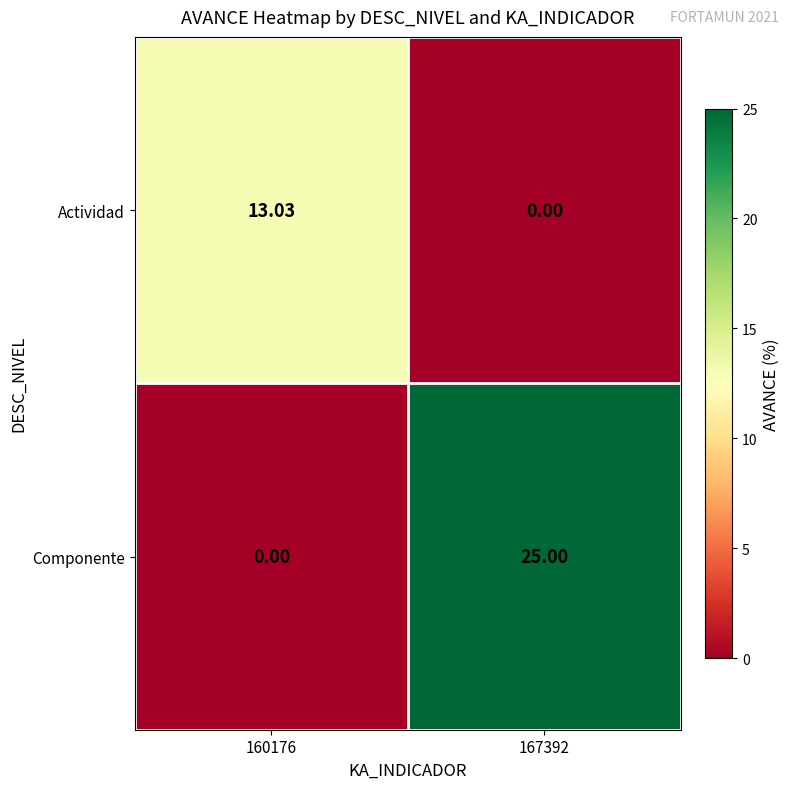

Is the value of Componente at 167392 greater than the value of Actividad at 167392?

Yes